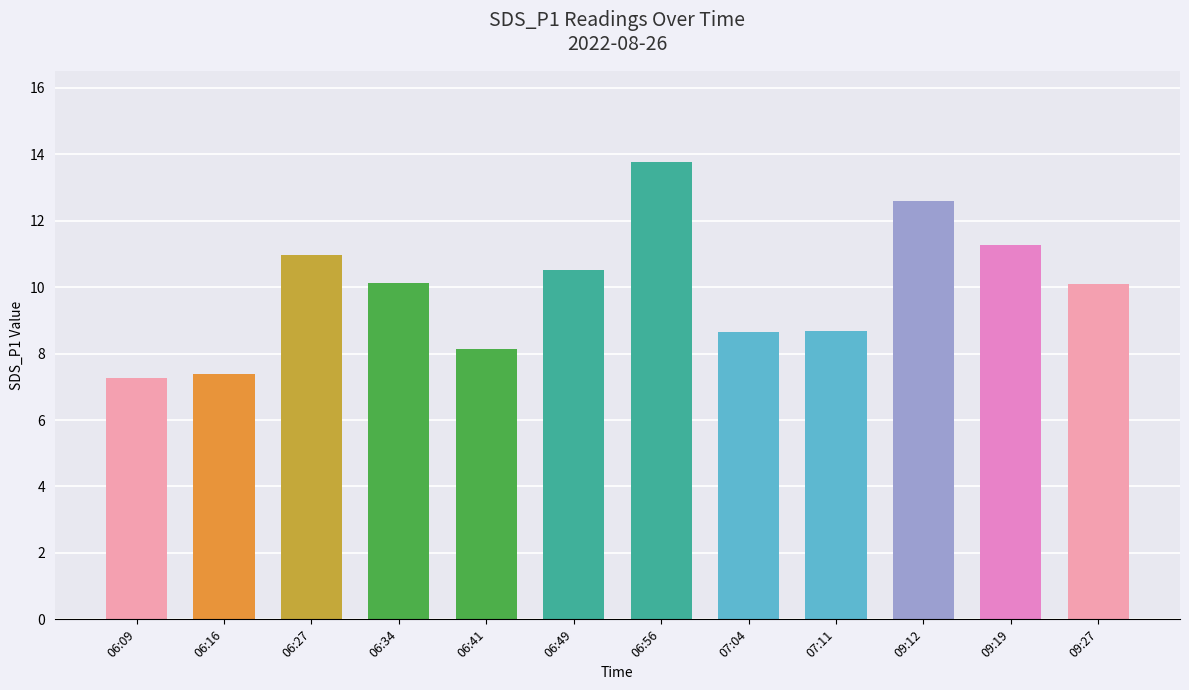

How many bars are there in total?

12